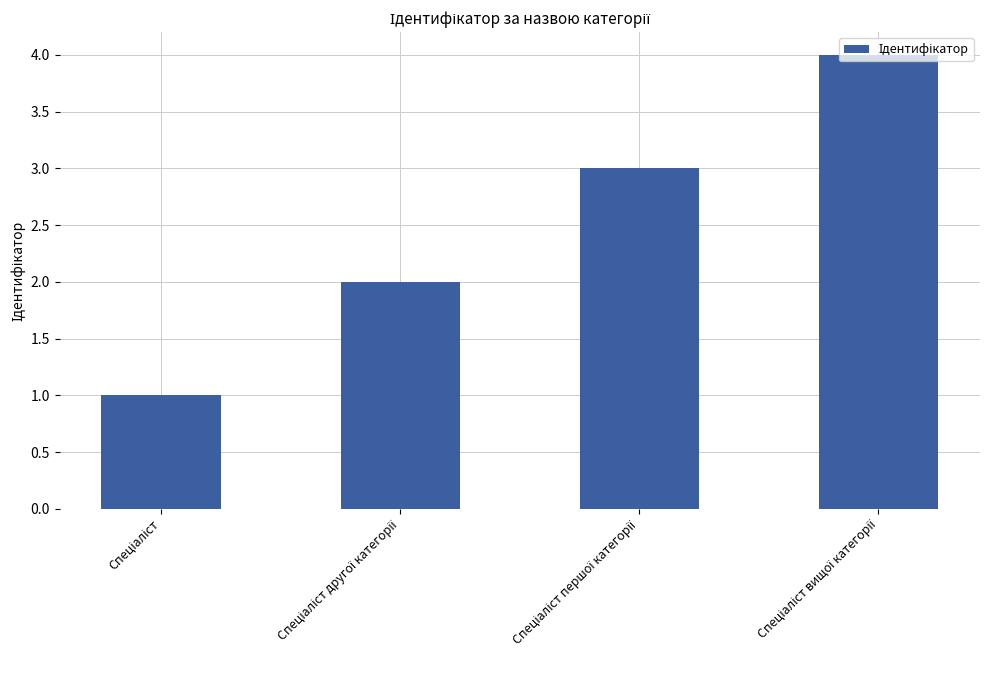

What is the sum of all values?

10